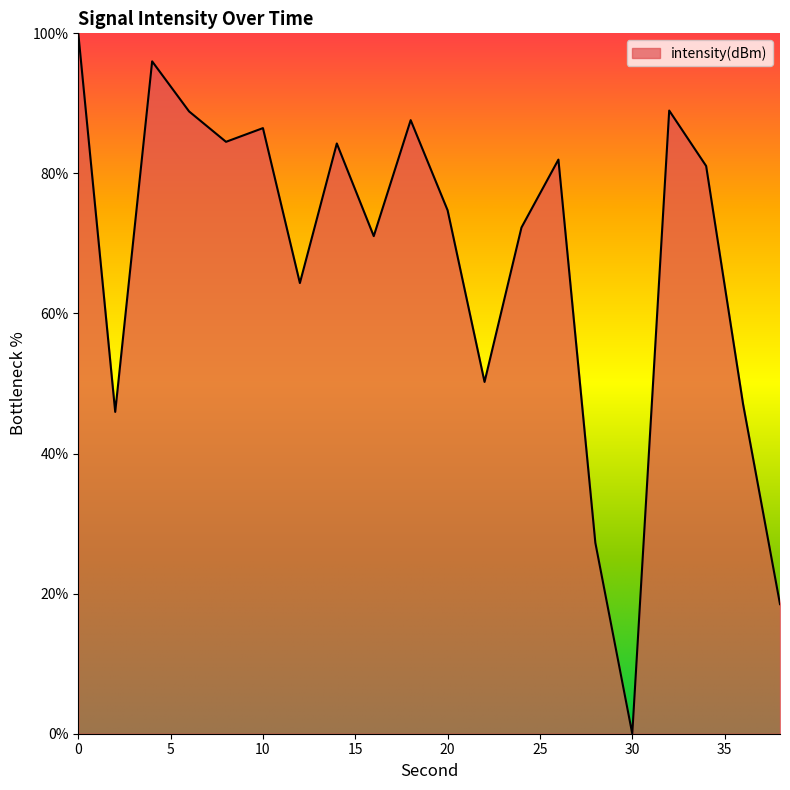

What is the greatest value displayed?

100.0